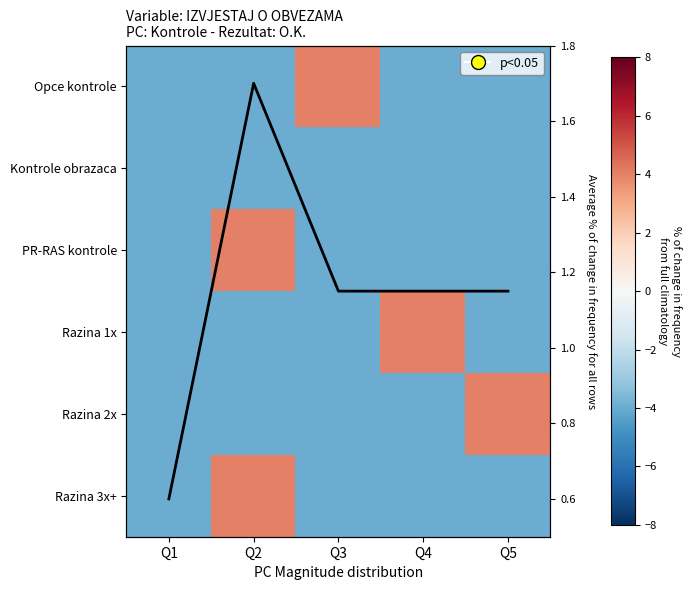

True or false: Opce kontrole has a value of -2.1 at Q5.

False